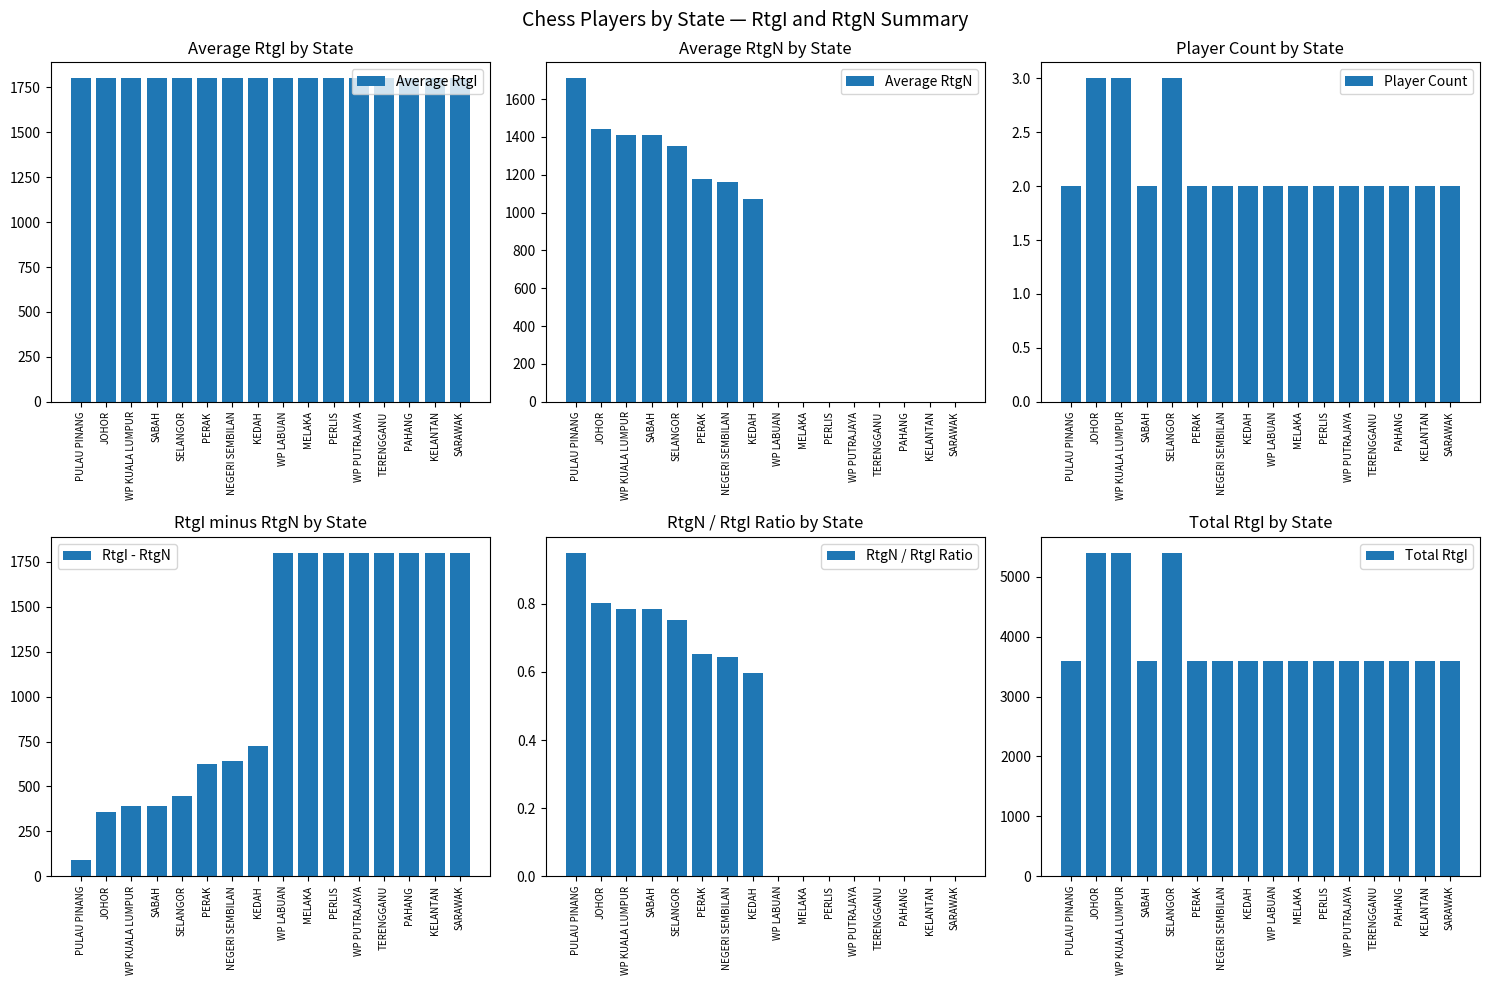

What is the sum of the RtgI - RtgN values at PERAK and SABAH?

1014